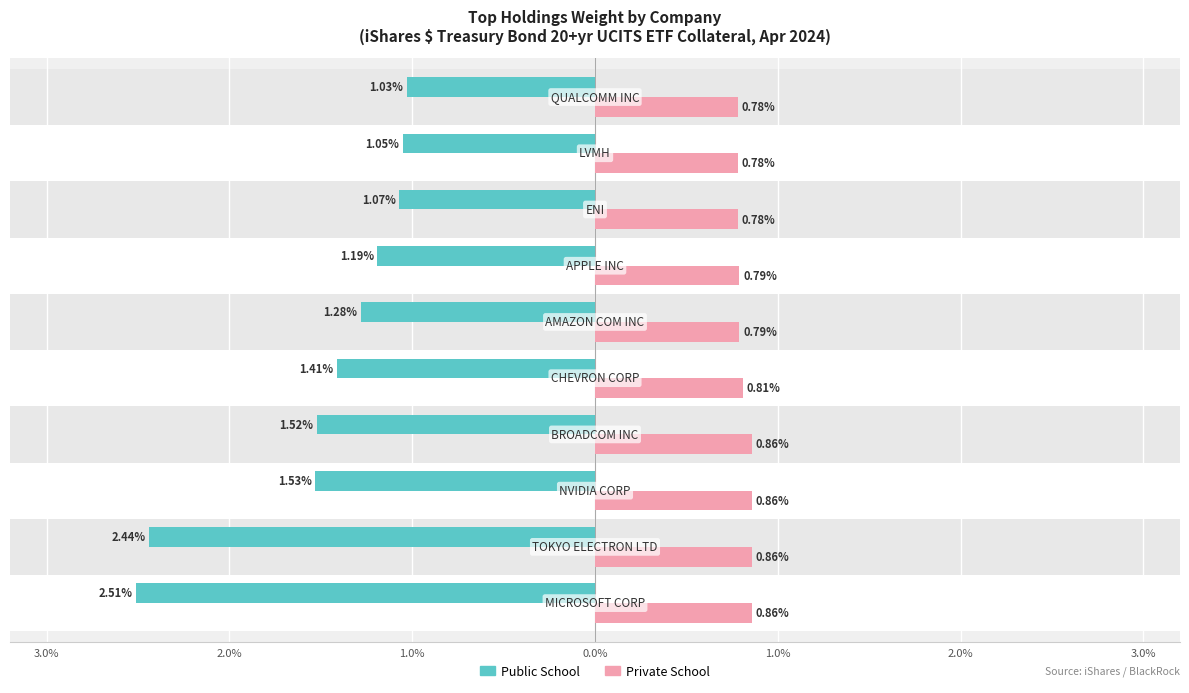

What is the difference between the maximum and minimum values in the Private School series?

0.1